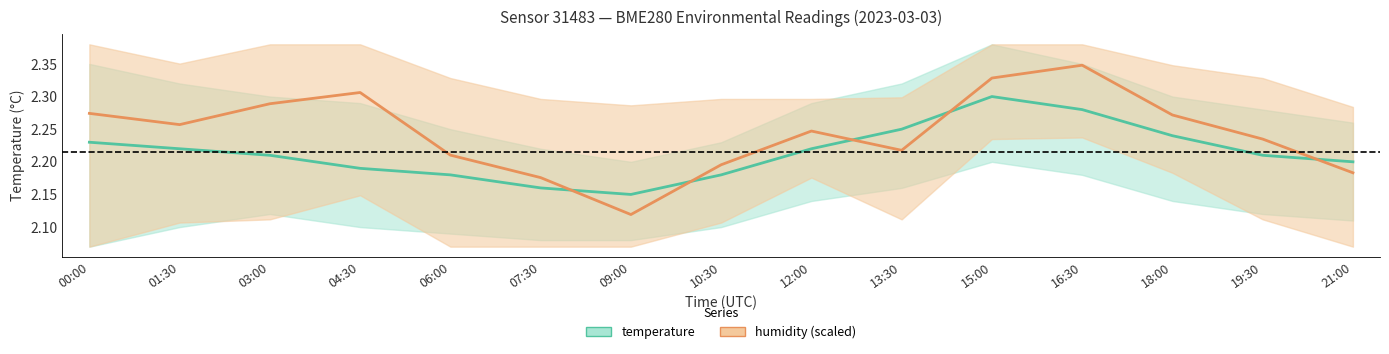

The temperature series shows 3.3 at 16:30. True or false?

False